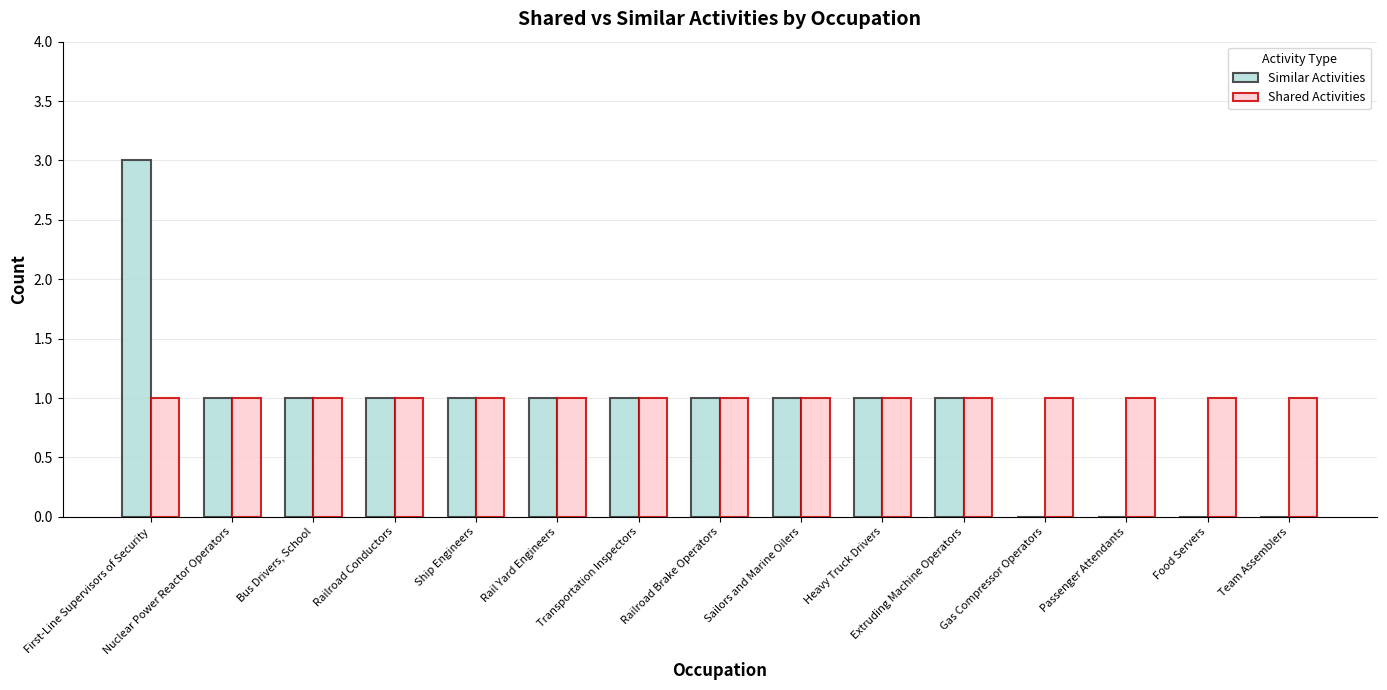

Reading left to right, extract all data points from this chart.

Similar Activities: 3	1	1	1	1	1	1	1	1	1	1	0	0	0	0
Shared Activities: 1	1	1	1	1	1	1	1	1	1	1	1	1	1	1